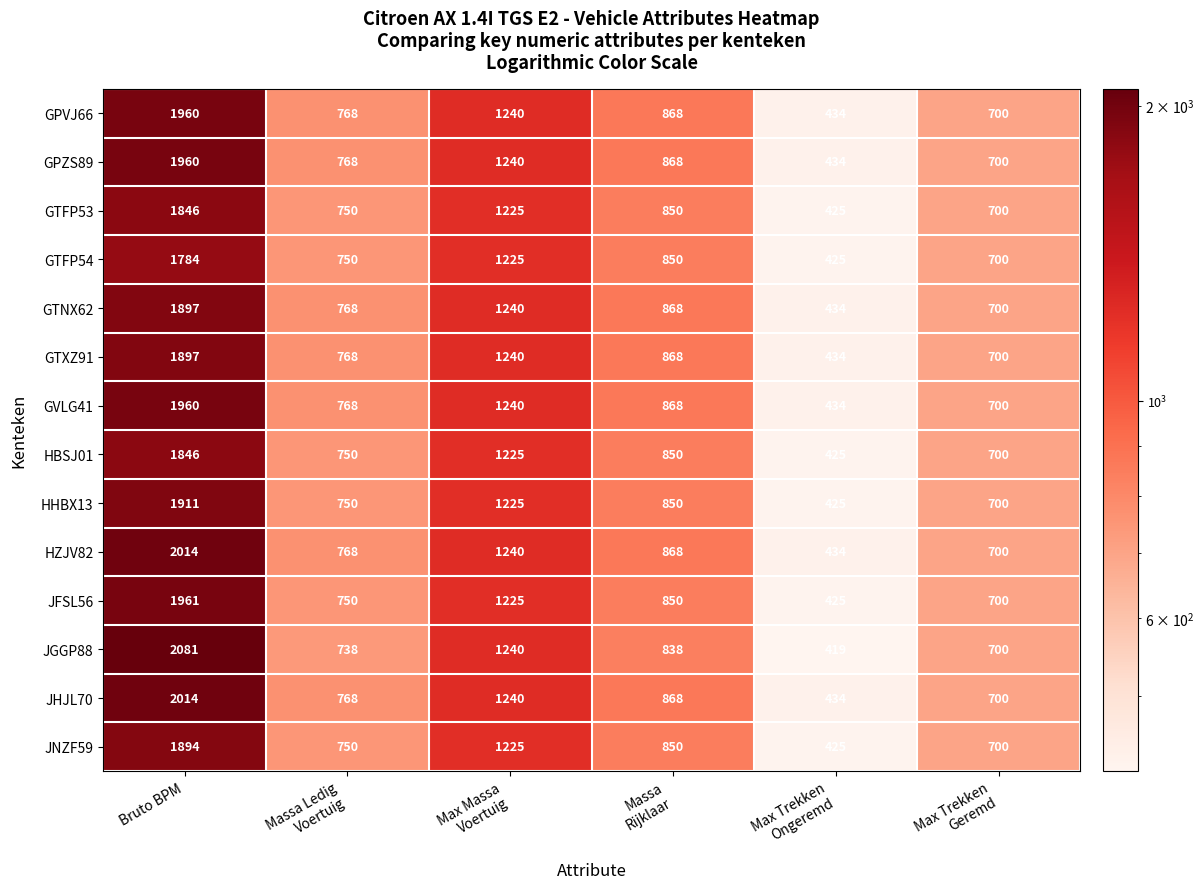

What is the difference between the maximum and second lowest values in the JHJL70 series?

1314